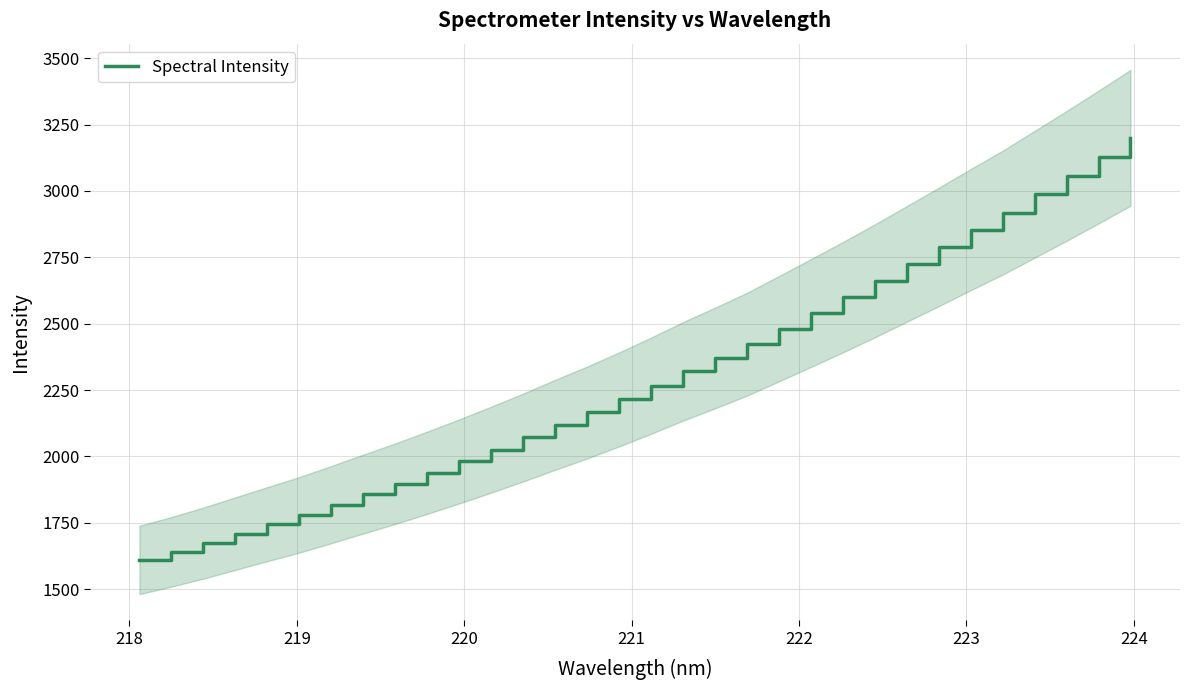

What is the lowest value of the Spectral Intensity series?

1610.0